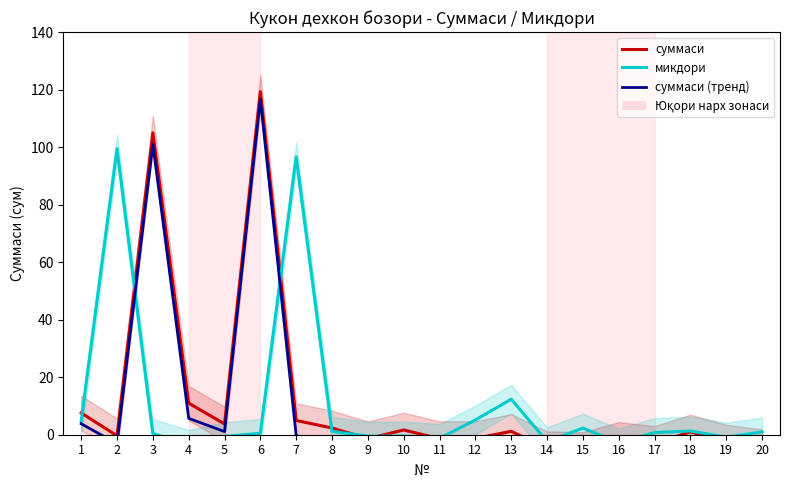

At how many categories does at least one series exceed 94?

4